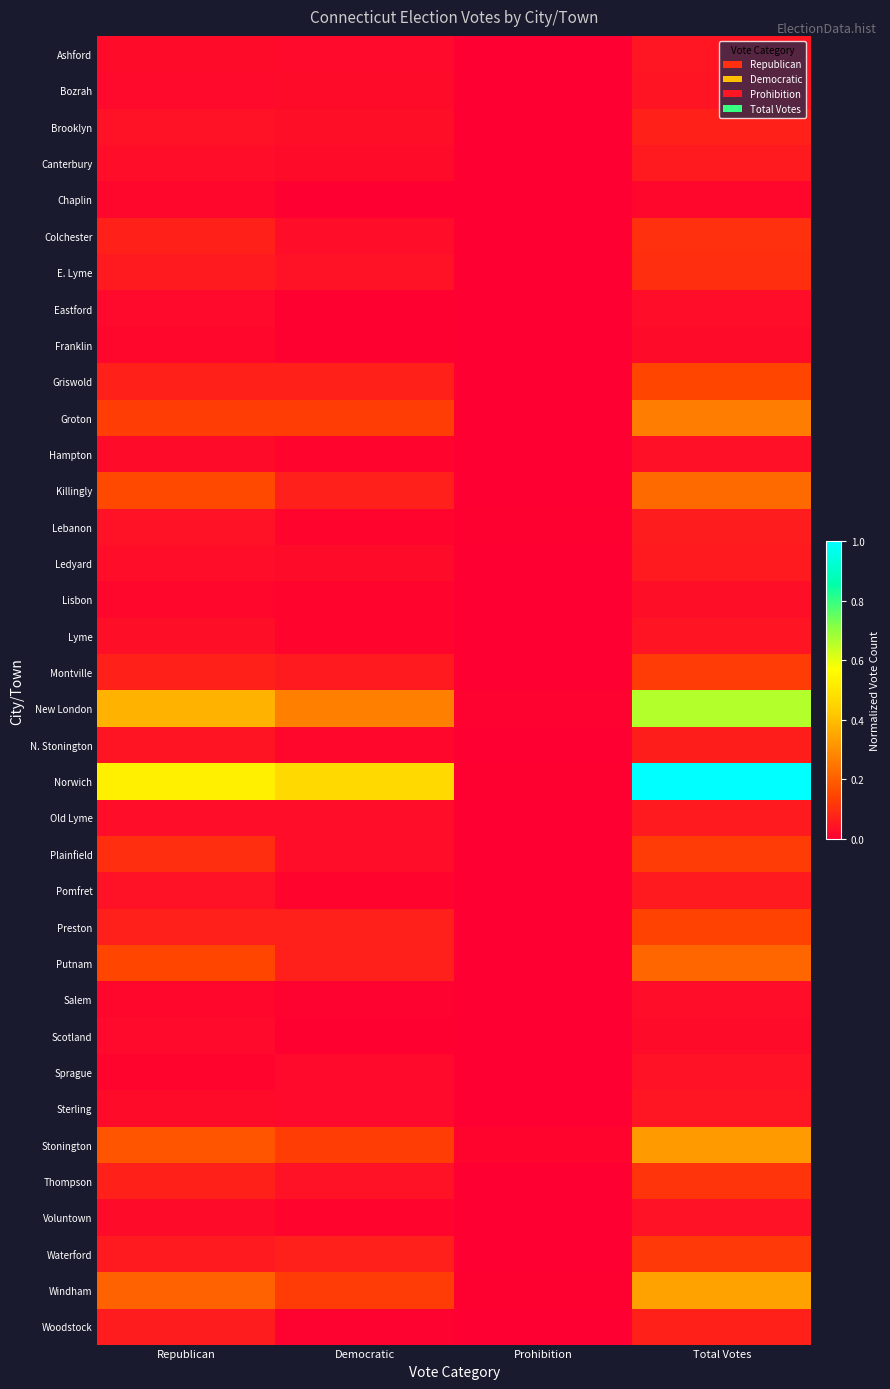

How many data points does each series have?

4